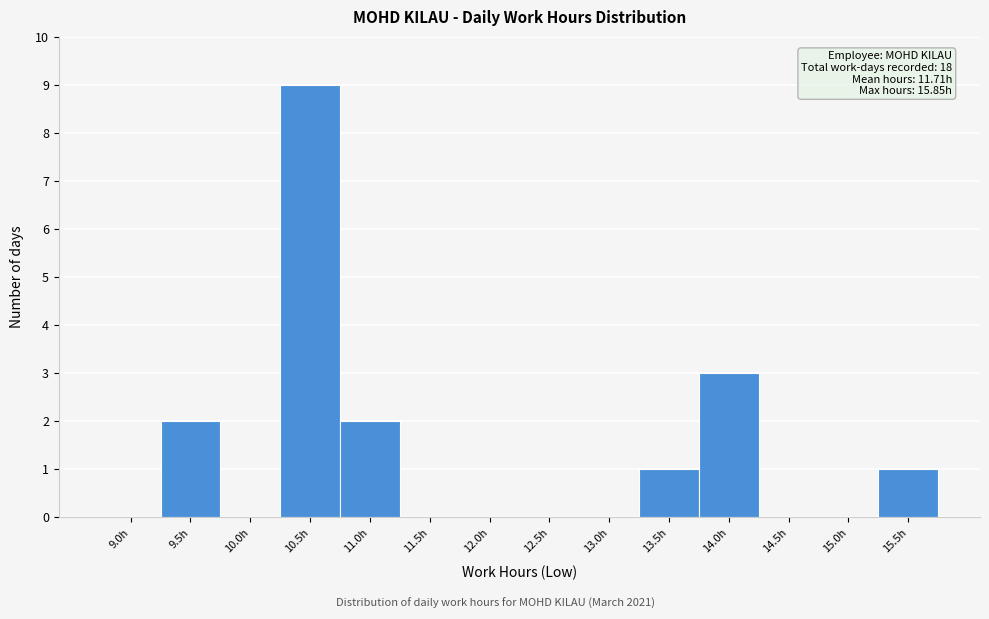

Reading left to right, what are all the values shown in this chart?

9.0h=0	9.5h=2	10.0h=0	10.5h=9	11.0h=2	11.5h=0	12.0h=0	12.5h=0	13.0h=0	13.5h=1	14.0h=3	14.5h=0	15.0h=0	15.5h=1